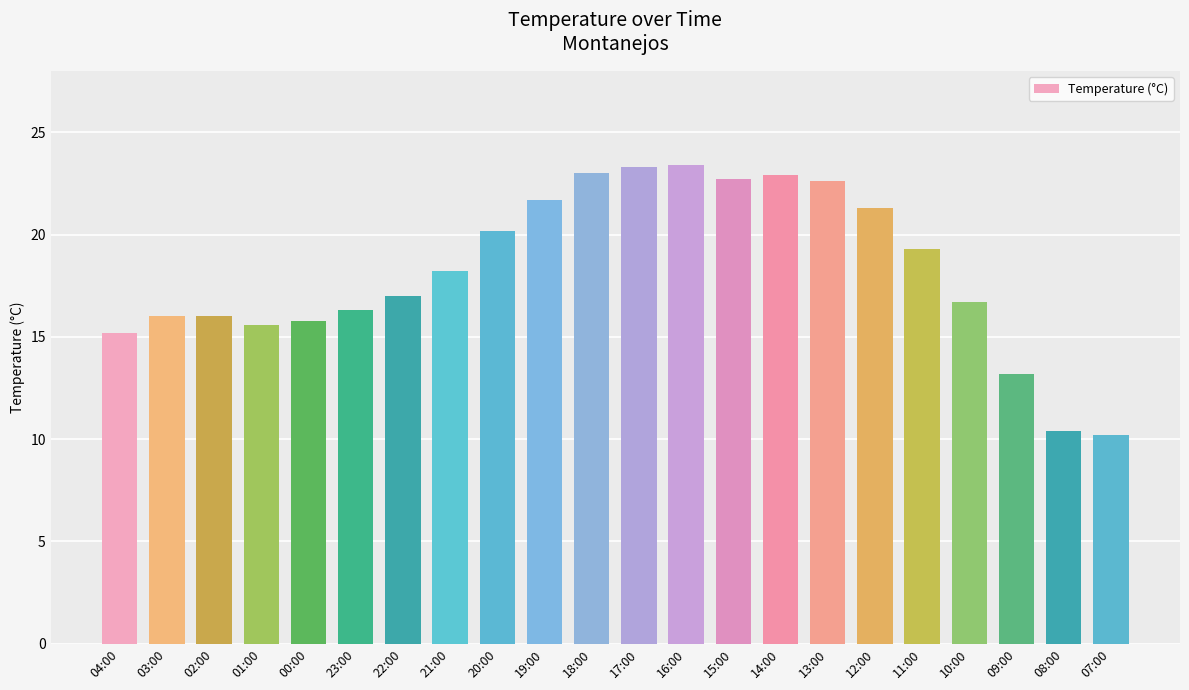

What is the value of the 14th bar from the left?

22.7